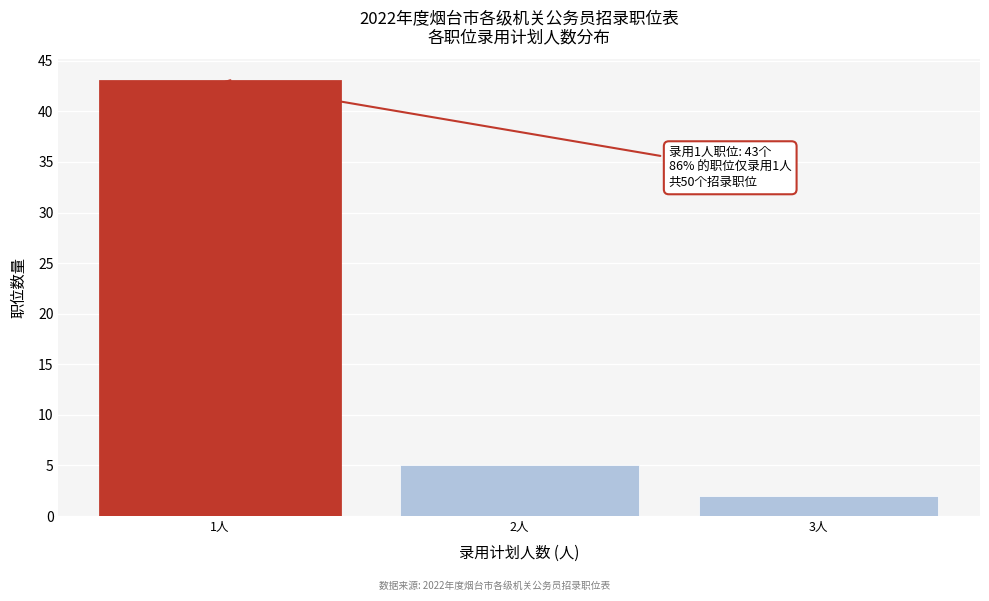

Reading left to right, transcribe all the data shown in this chart.

43	5	2